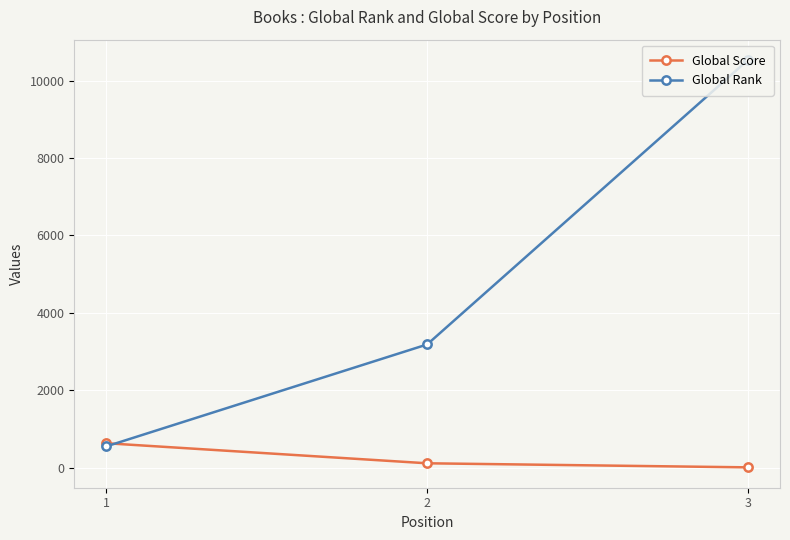

How many lines are shown in the chart?

2